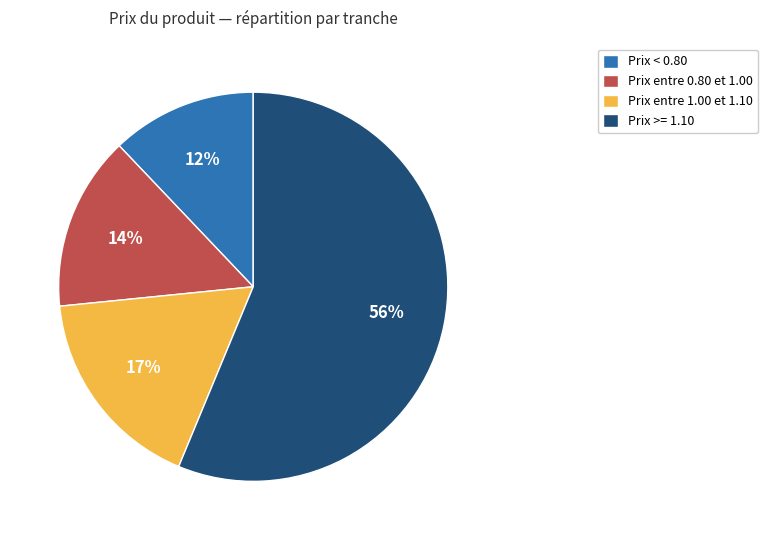

How many segments does this pie chart have?

4